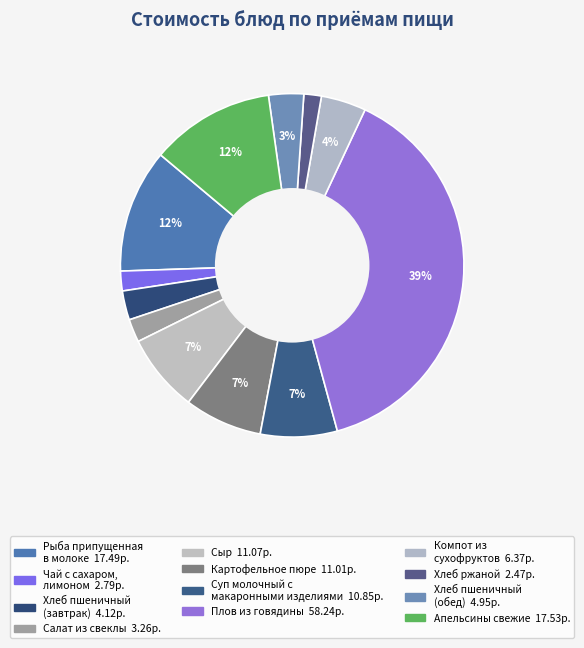

How many slices are in this pie chart?

12